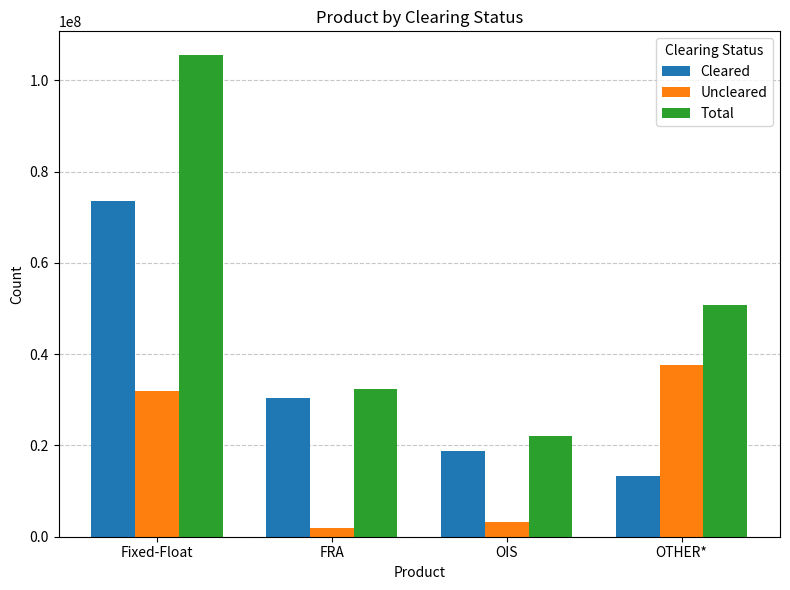

Reading left to right, list all the values displayed in this chart.

Cleared: 73591832	30349415	18851659	13239689
Uncleared: 31896629	1919086	3281070	37625069
Total: 105488461	32268501	22132728	50864758